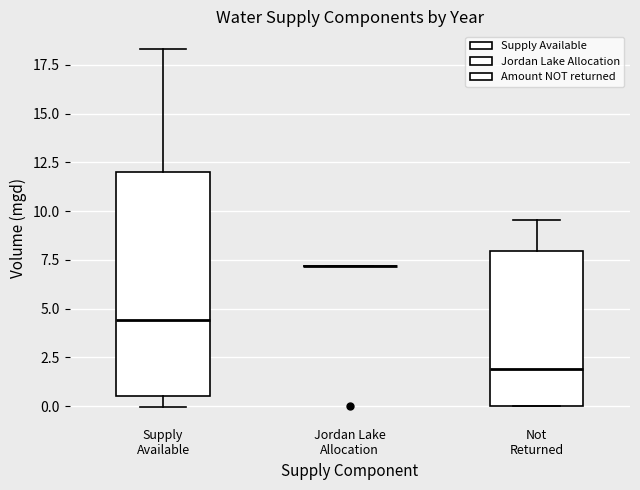

Which box is the tallest, from its lower edge to its upper edge?

Supply Available